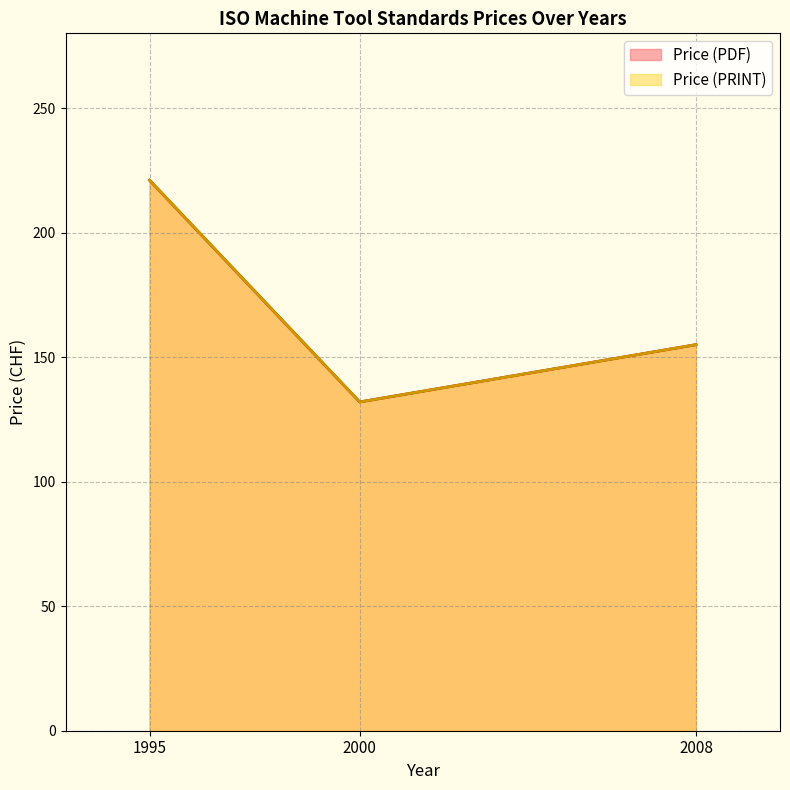

Where does the Price (PDF) series first go above 155?

1995